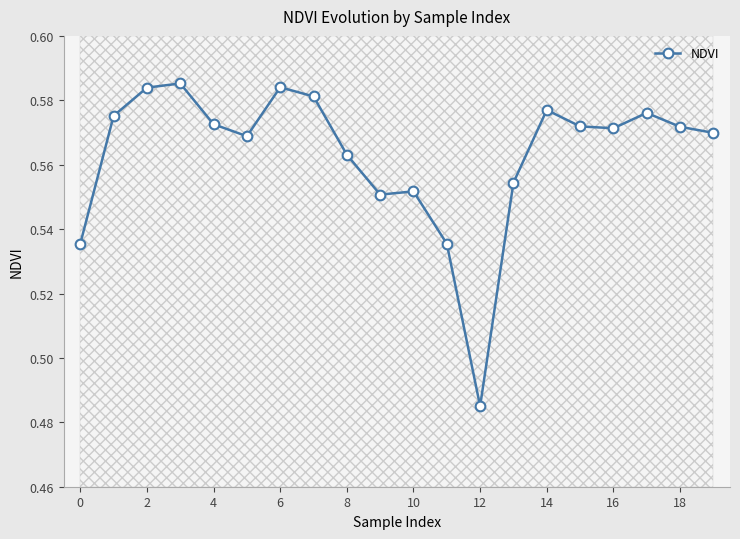

How many NDVI values are between 0 and 1?

20